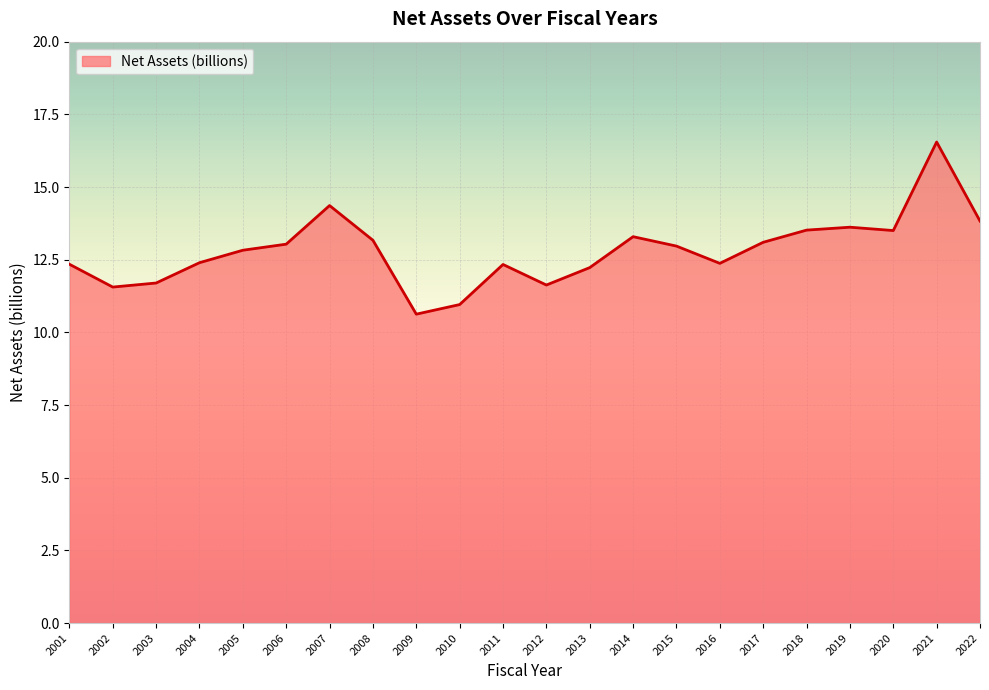

Which category has the highest value across all series?

2021